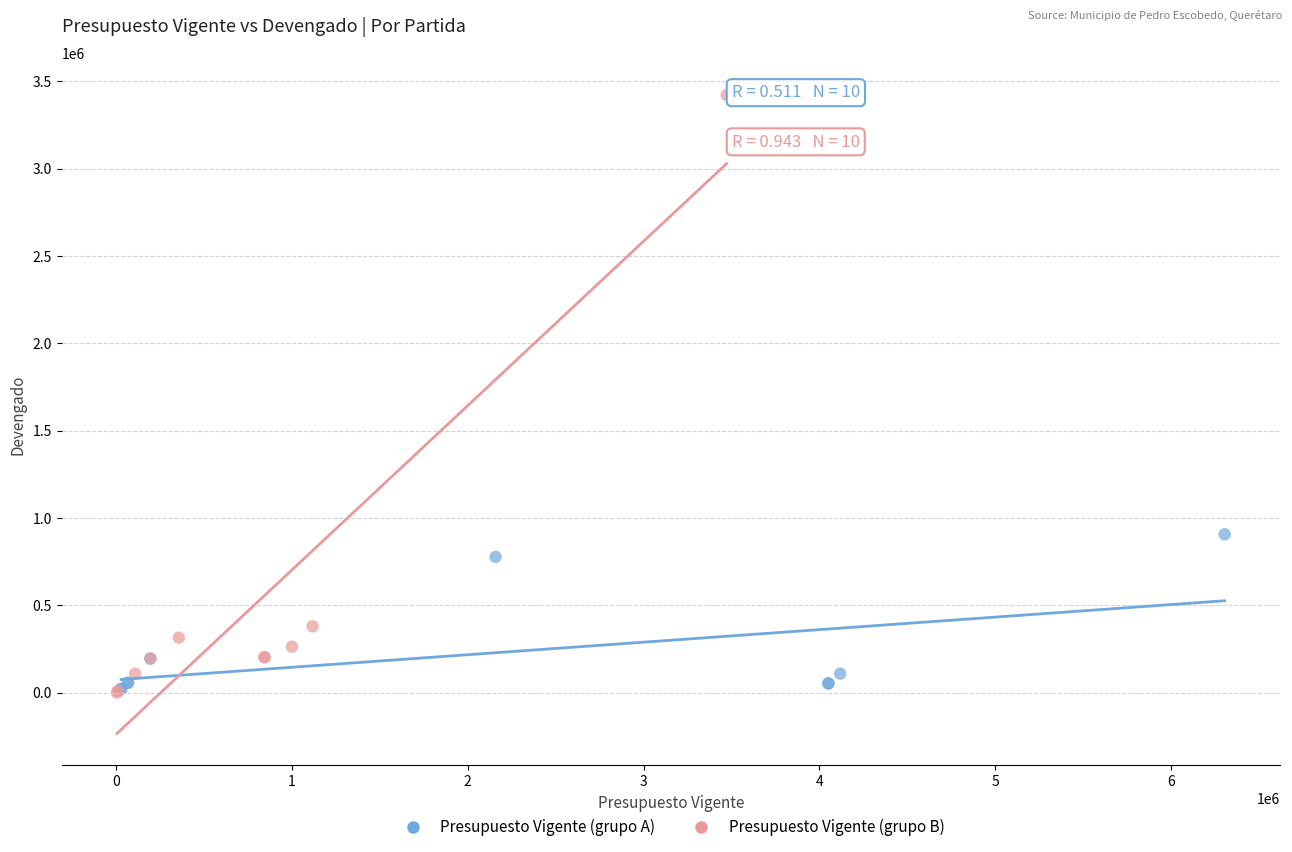

What are all the series names shown in the legend?

Presupuesto Vigente (grupo A), Presupuesto Vigente (grupo B)